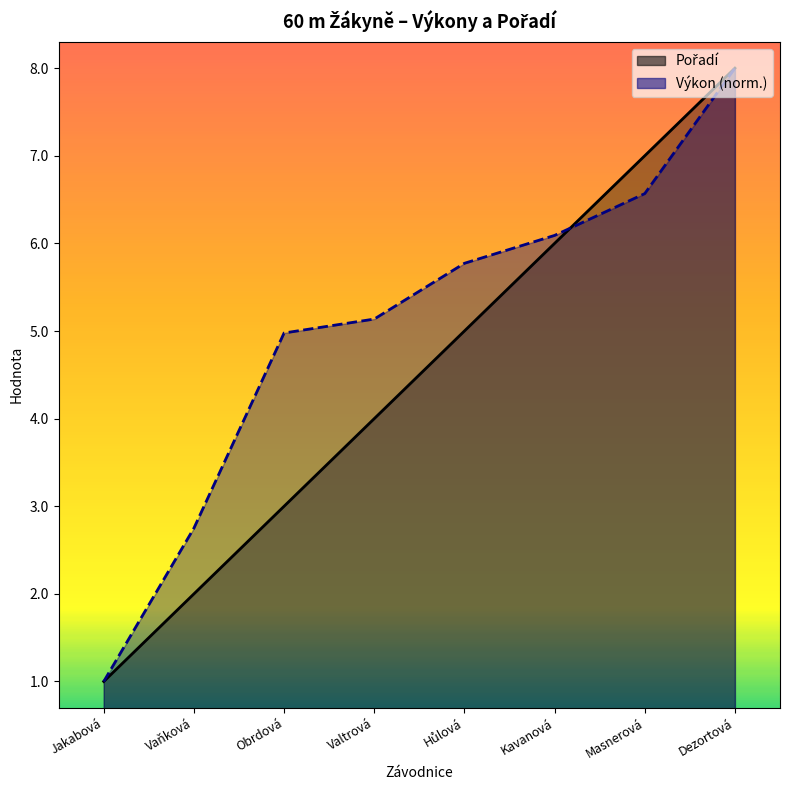

What is the sum of all Pořadí values?

36.0